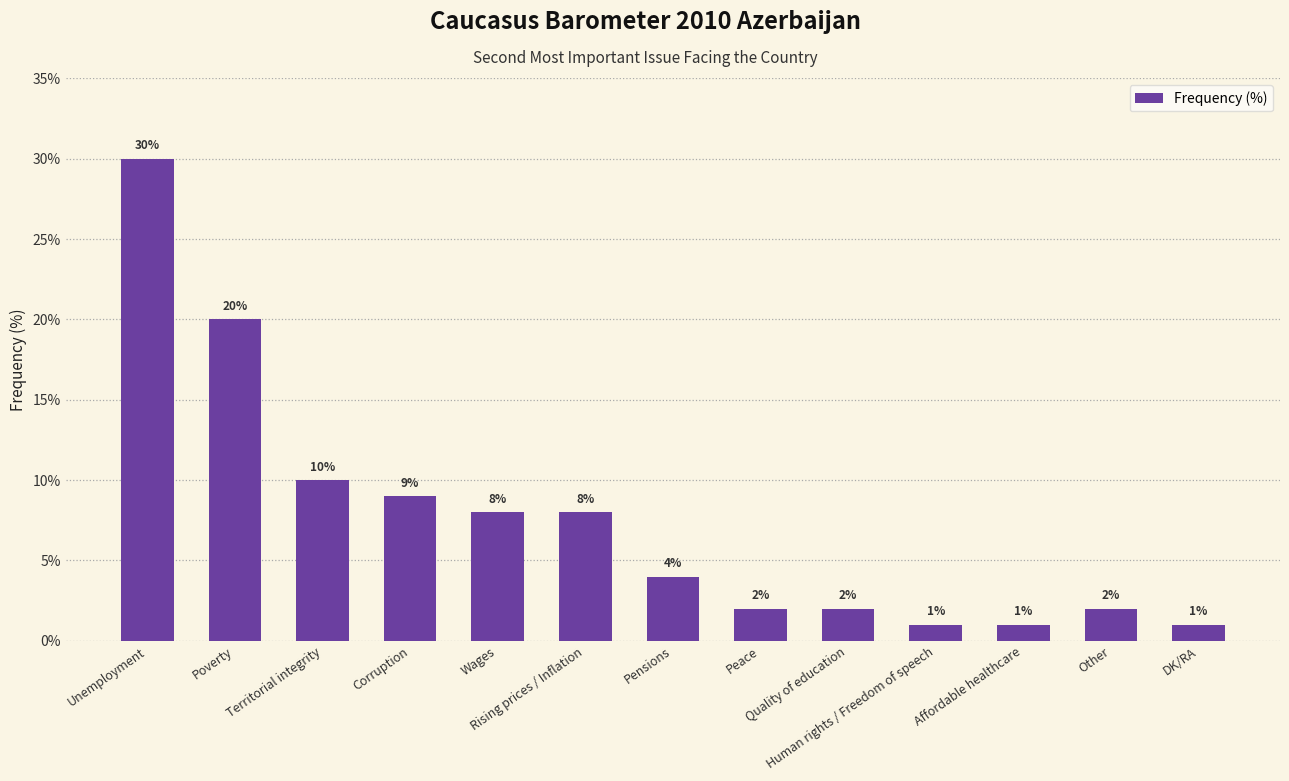

What is the average value?

8